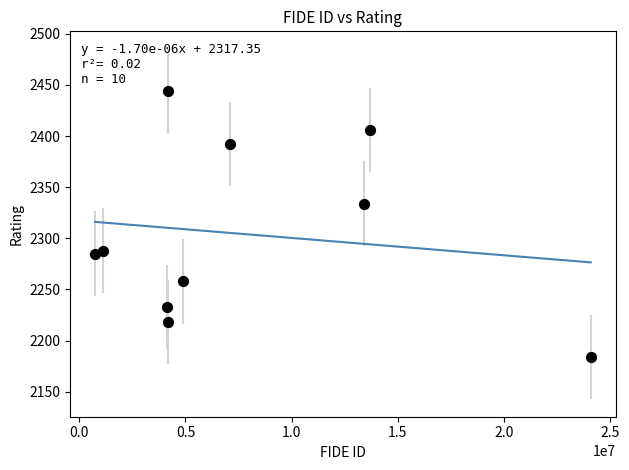

What is the range of Y values (max minus min)?

260